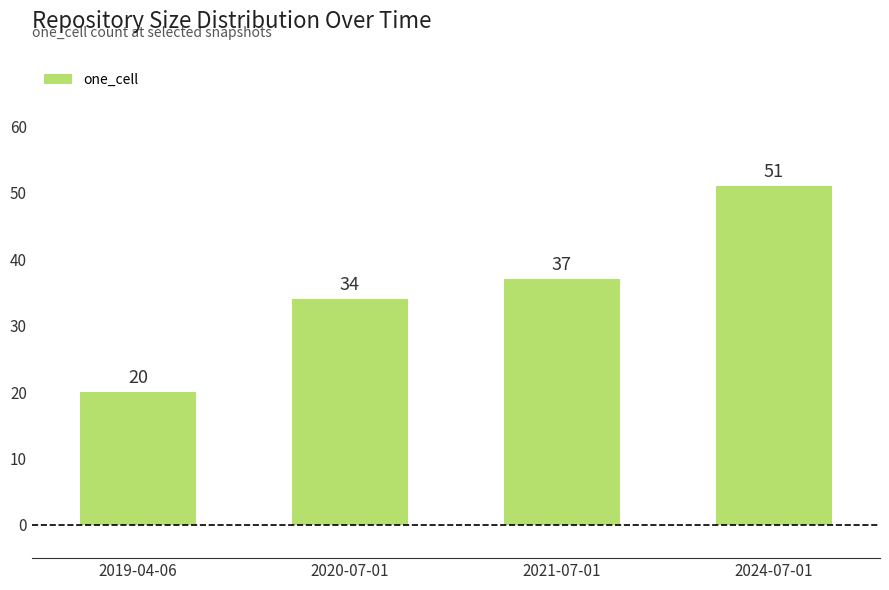

How many series are shown in this chart?

1